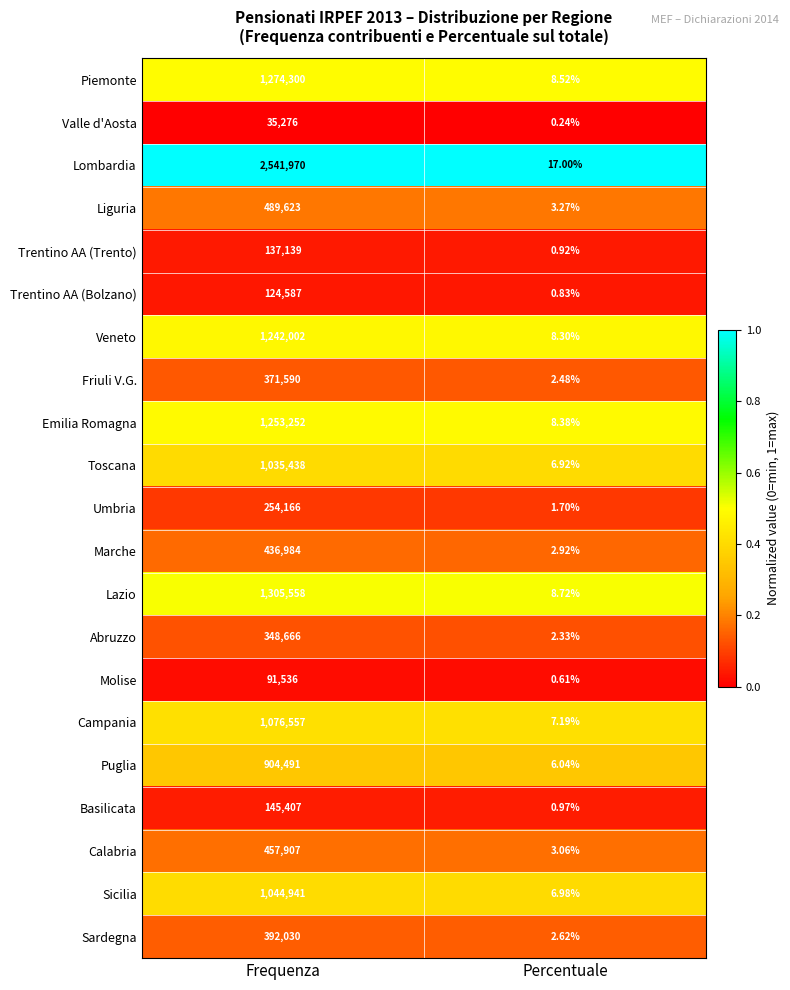

At which category does the chart reach its peak across all series?

Frequenza